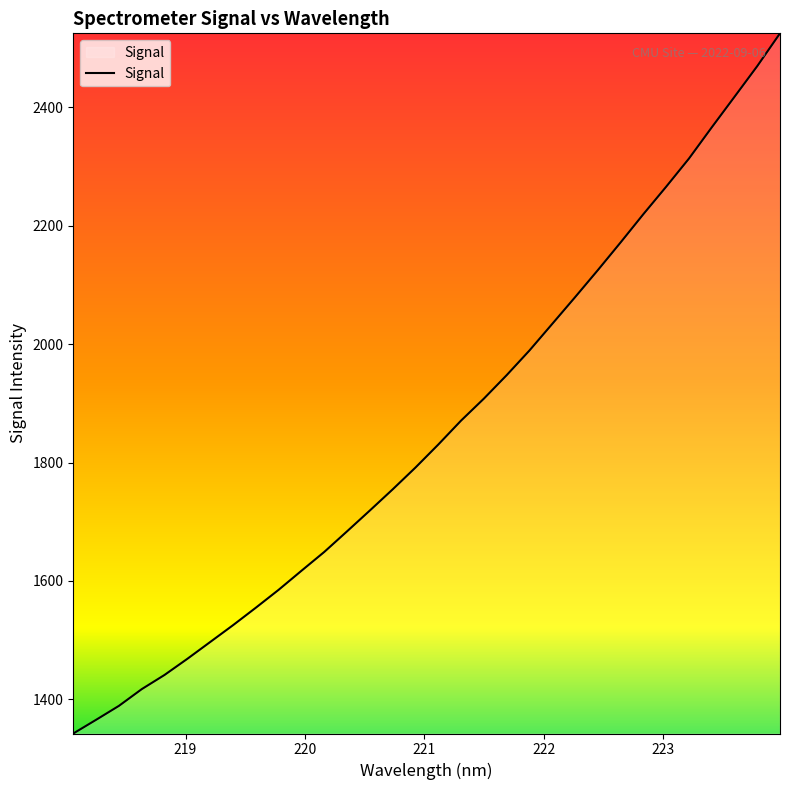

What is the difference between the second highest and minimum values?

1127.4